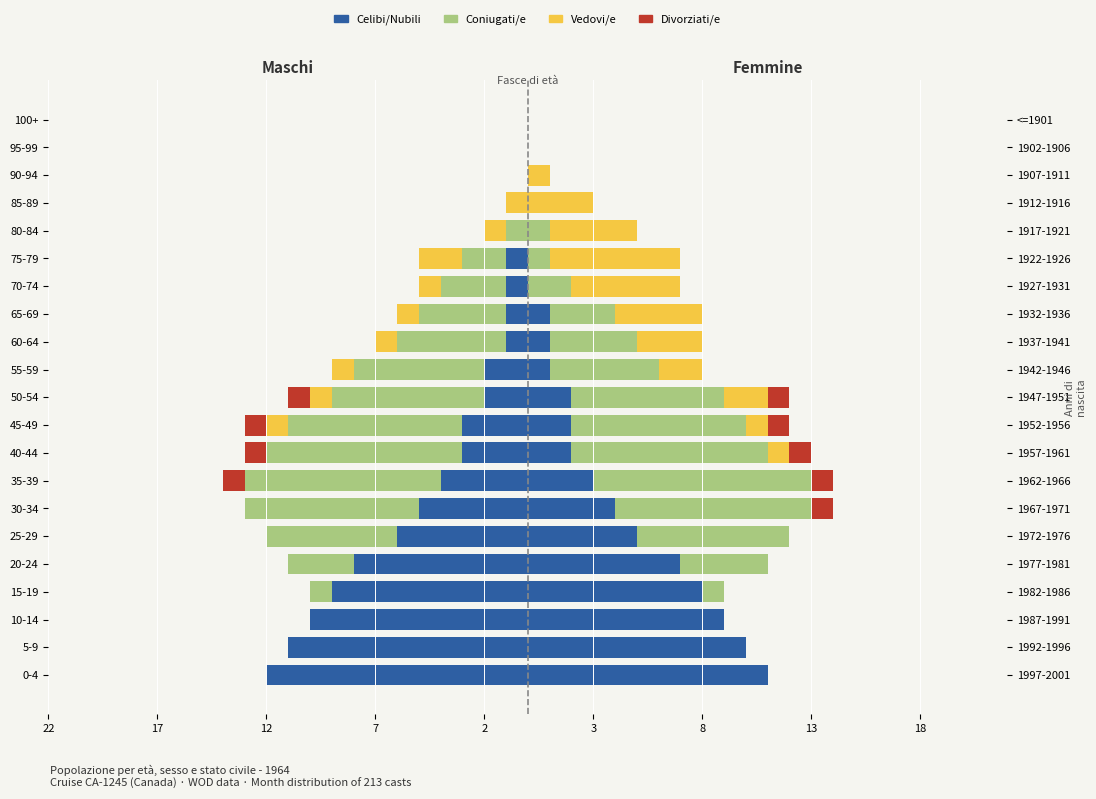

How many bars are there in total?

84